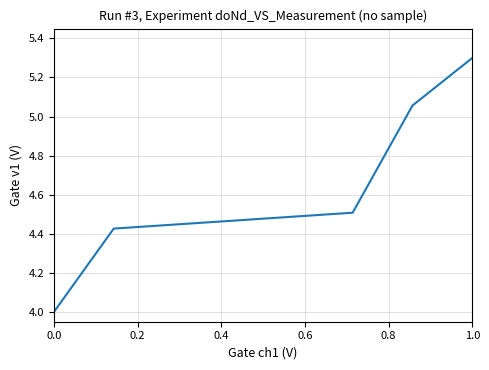

How many lines are shown in the chart?

1